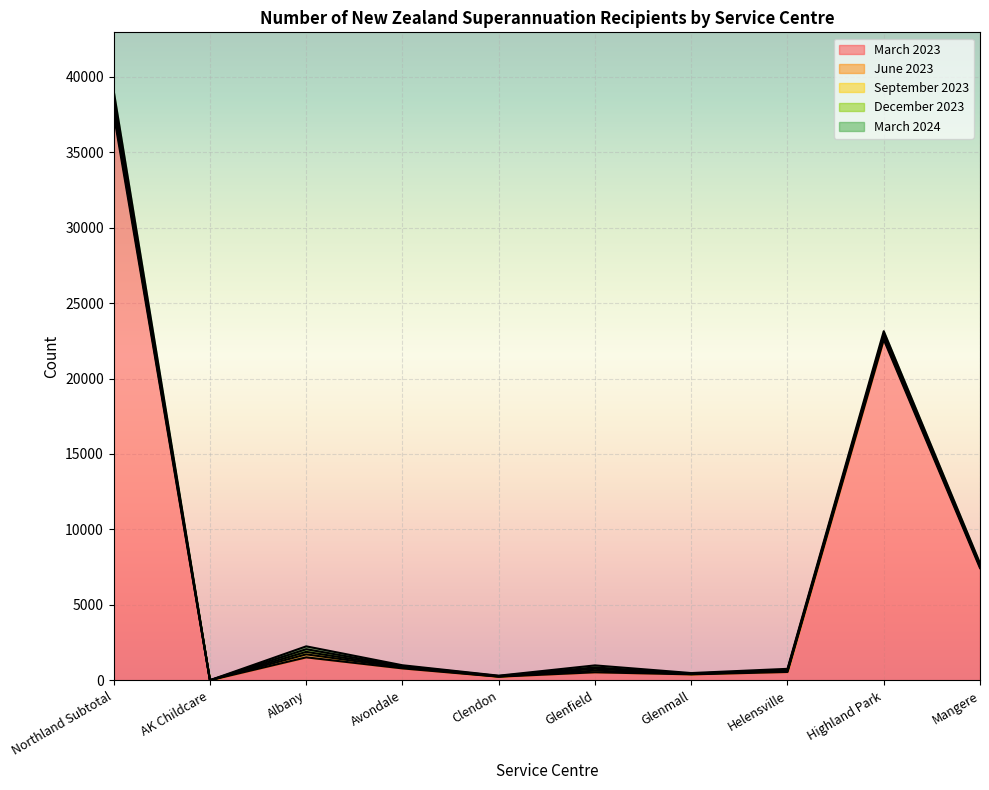

Reading right to left, transcribe all the data shown in this chart.

March 2023: 7437	22581	555	396	534	243	792	1524	9	37524
June 2023: 7533	22722	612	414	645	249	849	1722	6	37824
September 2023: 7602	22836	654	420	765	261	894	1887	6	38235
December 2023: 7635	22956	693	444	855	288	942	2064	9	38505
March 2024: 7758	23136	762	483	990	309	999	2253	9	39039